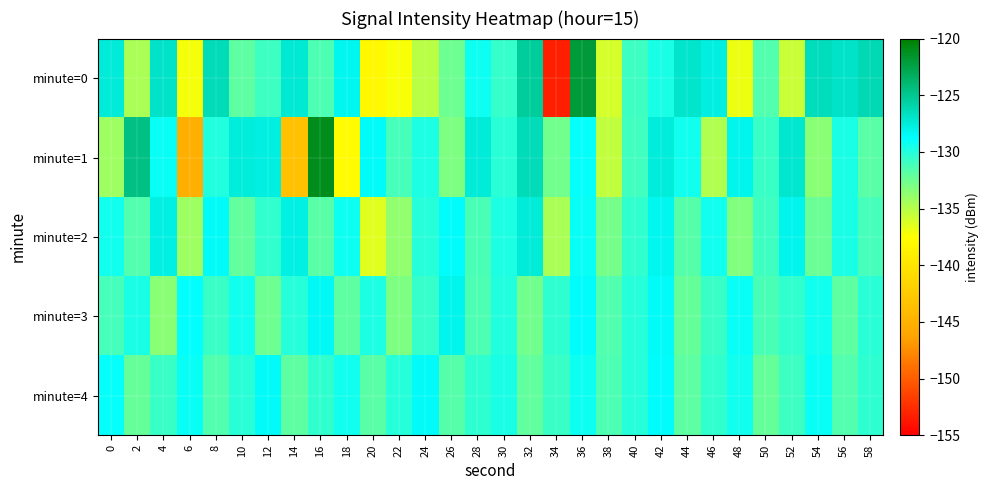

Reading left to right, transcribe all the data shown in this chart.

minute=0: 0=-127.5	2=-134.6	4=-126.8	6=-137.2	8=-126.4	10=-132.0	12=-130.8	14=-127.3	16=-131.5	18=-128.2	20=-138.1	22=-137.2	24=-135.1	26=-132.6	28=-129.2	30=-130.6	32=-125.4	34=-153.2	36=-122.0	38=-136.1	40=-130.8	42=-129.7	44=-127.1	46=-127.7	48=-136.8	50=-131.6	52=-135.7	54=-126.5	56=-126.9	58=-126.2
minute=1: 0=-134.1	2=-124.6	4=-129.2	6=-145.2	8=-130.0	10=-127.5	12=-127.7	14=-143.4	16=-121.0	18=-137.8	20=-128.5	22=-131.2	24=-129.8	26=-133.1	28=-127.4	30=-130.2	32=-126.3	34=-132.7	36=-128.9	38=-135.4	40=-131.0	42=-127.6	44=-129.3	46=-134.8	48=-128.1	50=-130.7	52=-127.2	54=-133.4	56=-129.6	58=-131.8
minute=2: 0=-129.3	2=-131.5	4=-127.8	6=-134.2	8=-128.6	10=-132.1	12=-130.4	14=-127.9	16=-131.8	18=-129.2	20=-136.5	22=-133.8	24=-130.1	26=-128.7	28=-131.3	30=-129.8	32=-127.5	34=-134.6	36=-129.1	38=-132.8	40=-130.5	42=-128.3	44=-131.7	46=-129.4	48=-133.2	50=-130.9	52=-128.1	54=-132.4	56=-129.7	58=-131.1
minute=3: 0=-131.2	2=-129.6	4=-133.4	6=-128.8	8=-130.7	10=-129.3	12=-132.5	14=-130.1	16=-128.4	18=-131.9	20=-129.8	22=-133.1	24=-130.6	26=-128.2	28=-131.4	30=-129.9	32=-132.7	34=-130.3	36=-128.7	38=-131.6	40=-130.0	42=-128.5	44=-132.2	46=-130.8	48=-129.1	50=-131.3	52=-130.5	54=-129.4	56=-132.0	58=-130.2
minute=4: 0=-128.9	2=-132.3	4=-130.7	6=-129.1	8=-131.5	10=-130.2	12=-128.6	14=-132.0	16=-130.4	18=-129.3	20=-131.8	22=-130.1	24=-128.5	26=-131.7	28=-130.3	30=-129.6	32=-132.1	34=-130.8	36=-129.2	38=-131.4	40=-130.0	42=-128.7	44=-131.9	46=-130.5	48=-129.4	50=-132.2	52=-130.9	54=-129.1	56=-131.6	58=-130.3